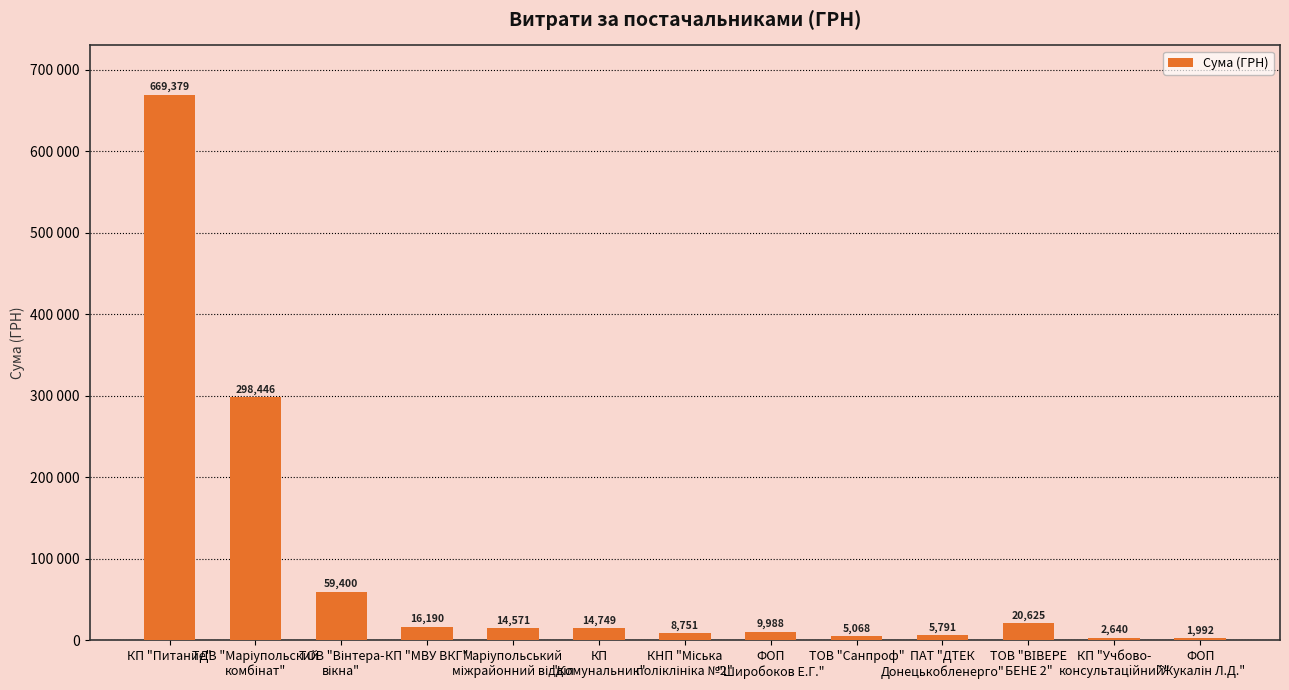

Reading left to right, extract all data points from this chart.

669378.6	298445.9	59400.0	16189.5	14570.8	14748.6	8751.0	9988.0	5067.8	5791.4	20625.0	2640.0	1992.0